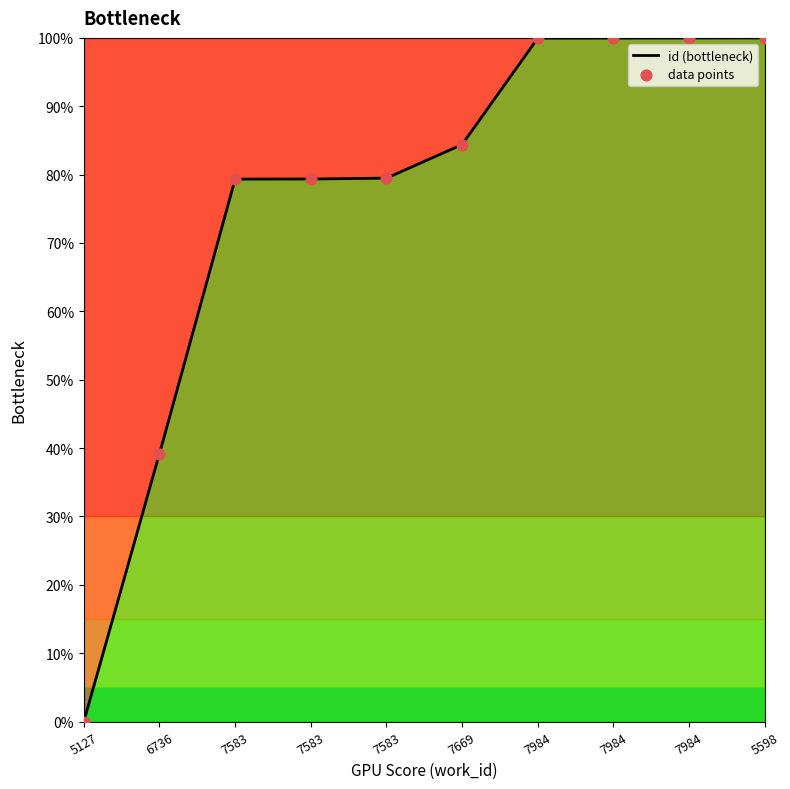

Which has a higher value, 7984 or 5598?

5598